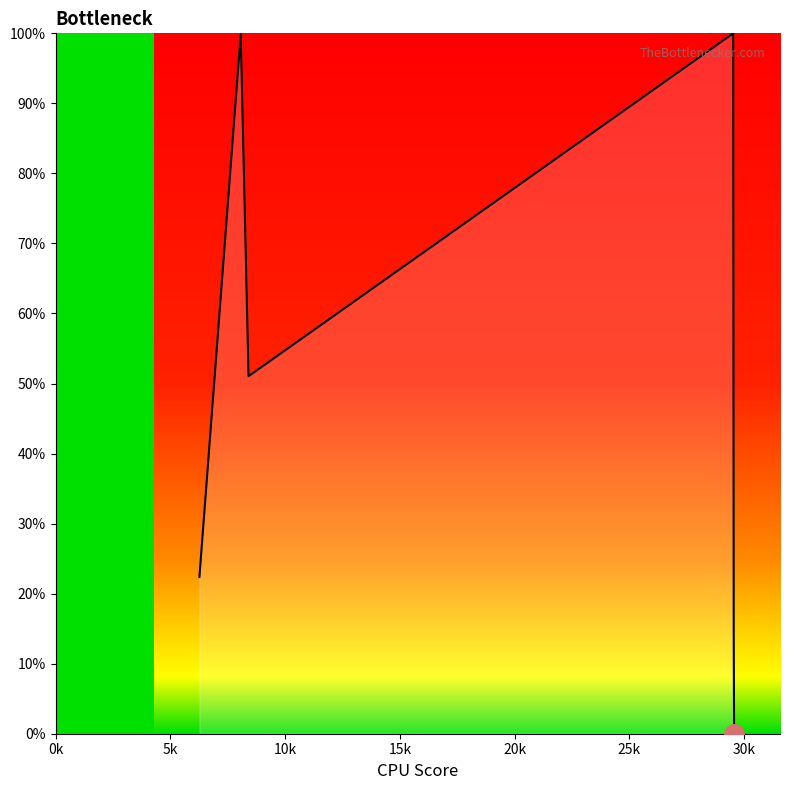

How many interior local peaks (higher than both neighbors) does the data have?

2